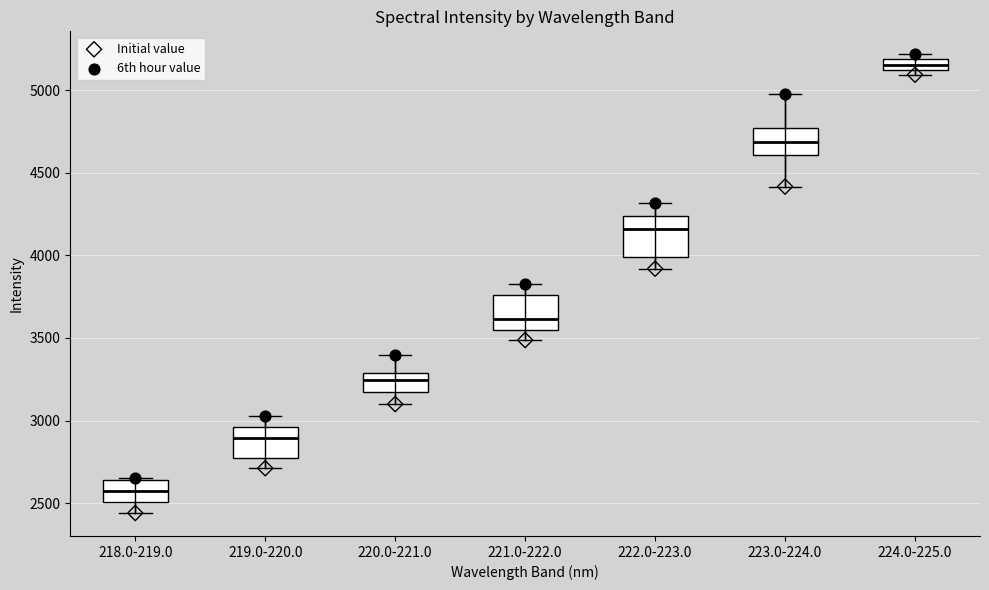

Which box's median line is the lowest?

218.0-219.0